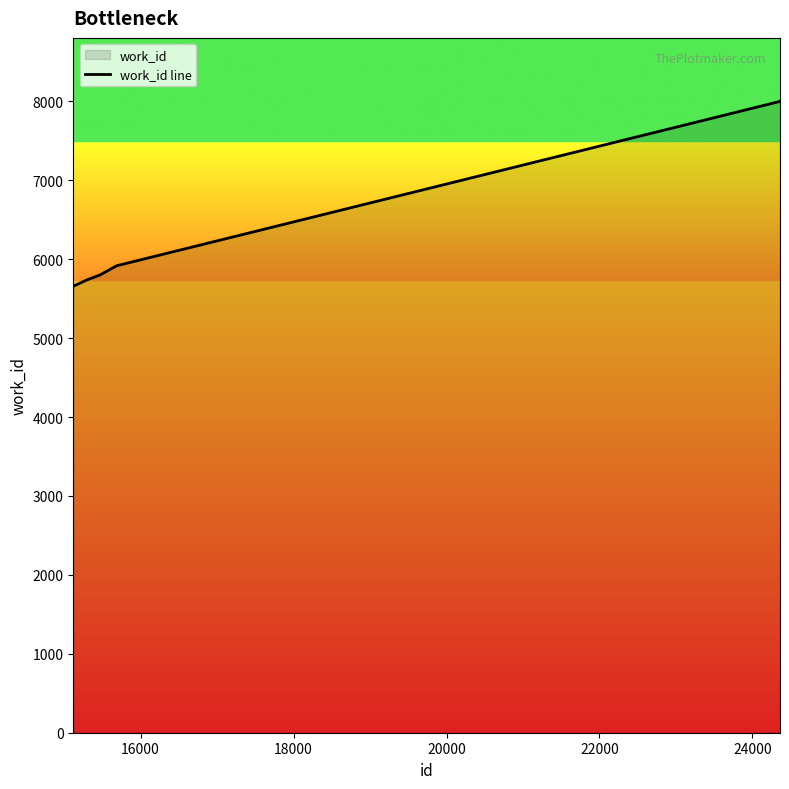

What is the difference between the maximum and second lowest values?

2266